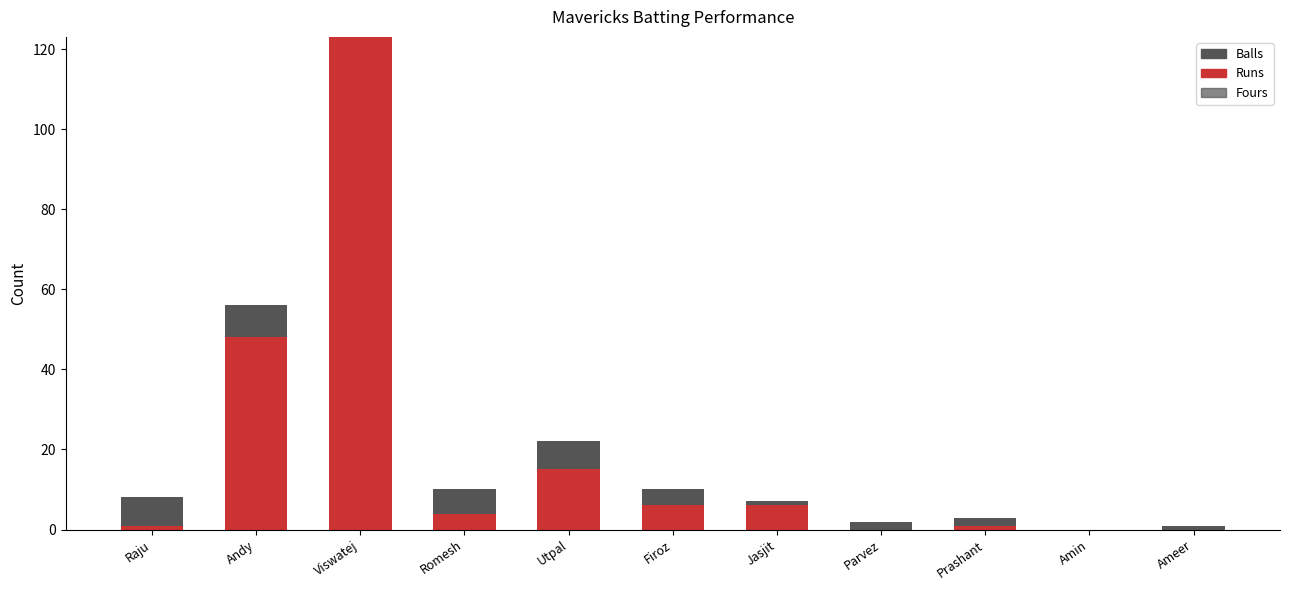

What are all the series names shown in the legend?

Balls, Runs, Fours